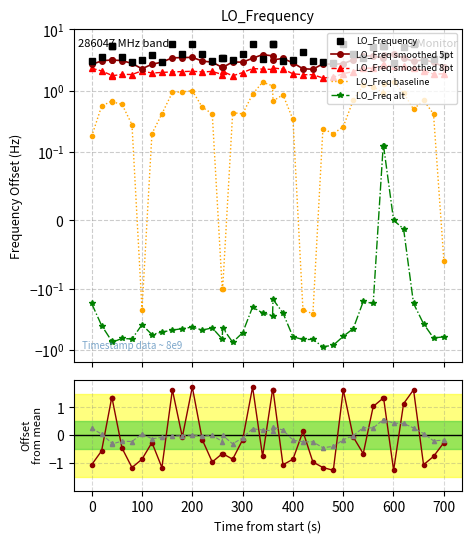

What is the value of the 13th point from the left?

3.9